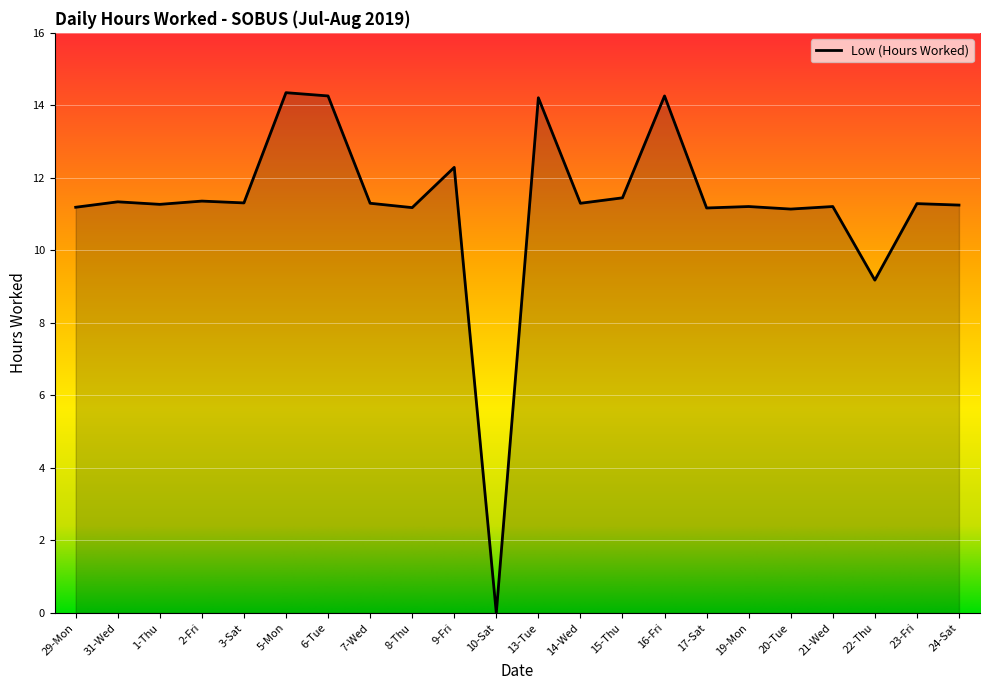

True or false: the data has more than 2 interior local peaks.

True